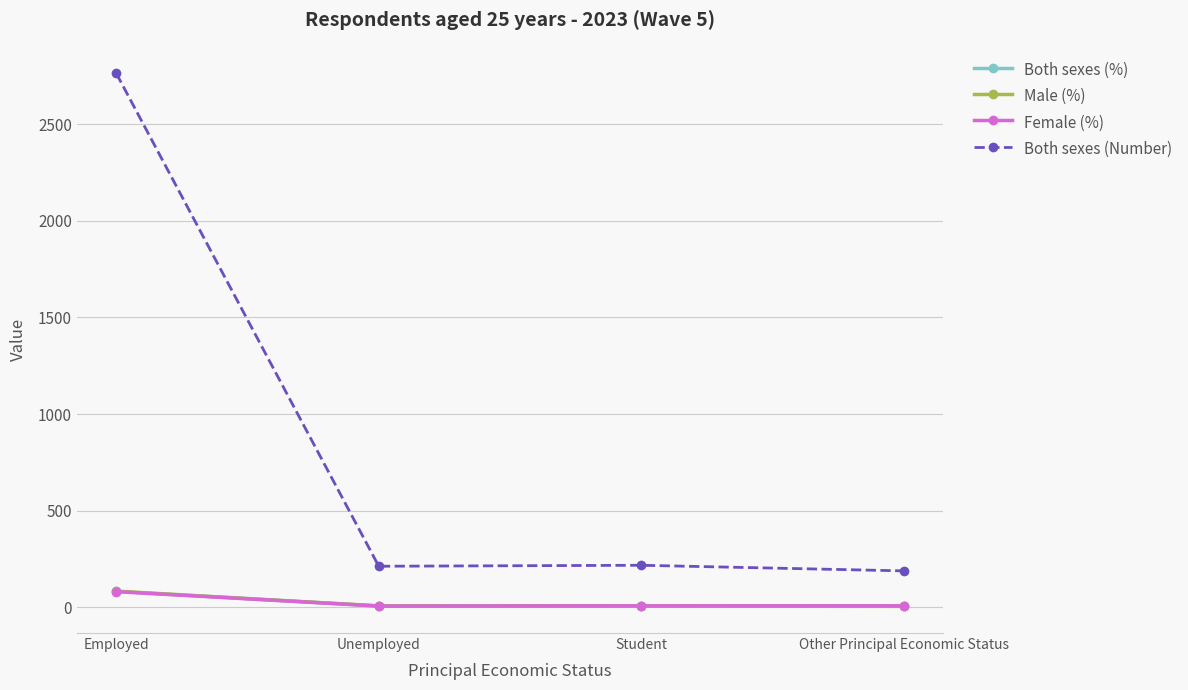

What is the label of the 2nd point from the left?

Unemployed